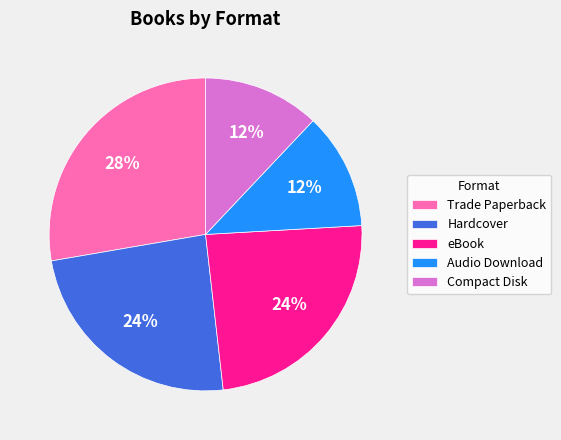

What percentage is the Audio Download slice, to the nearest percent?

12%